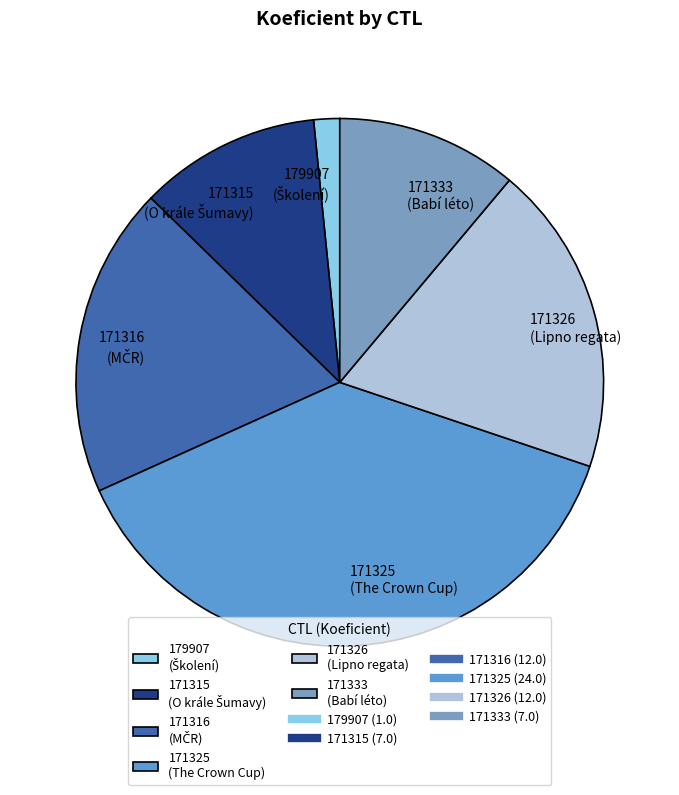

Is it true that 171326 is 27% of the pie?

False